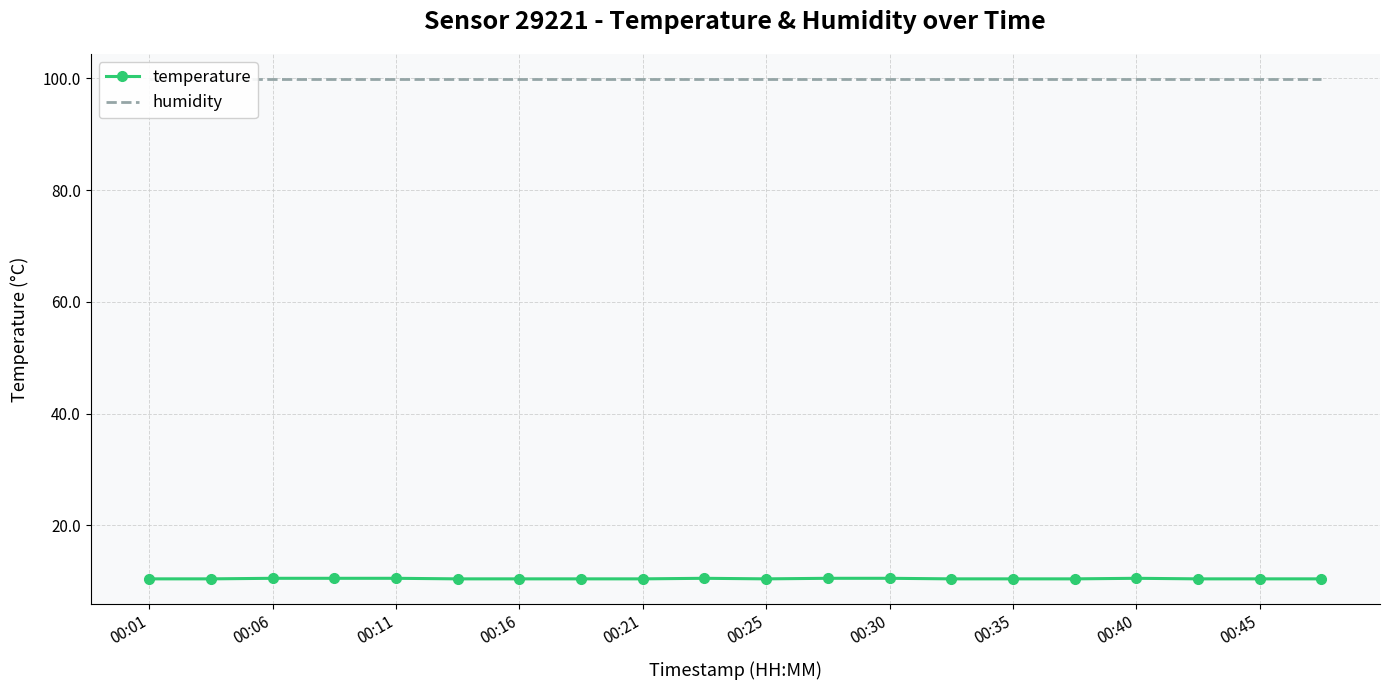

True or false: temperature and humidity cross at least once.

False